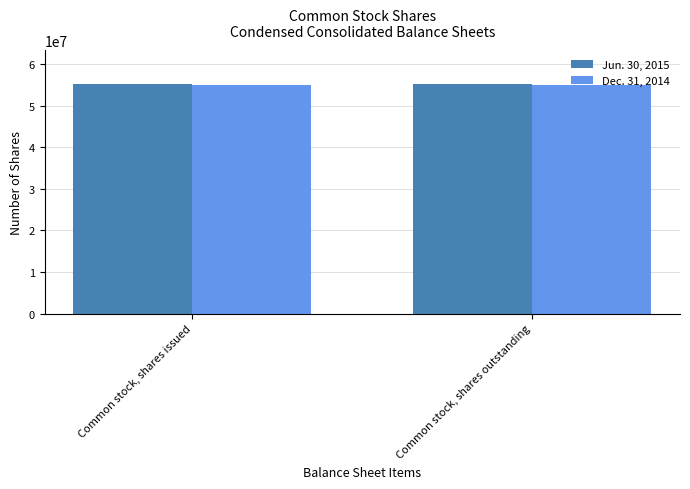

What is the highest value of the Jun. 30, 2015 series?

55095810